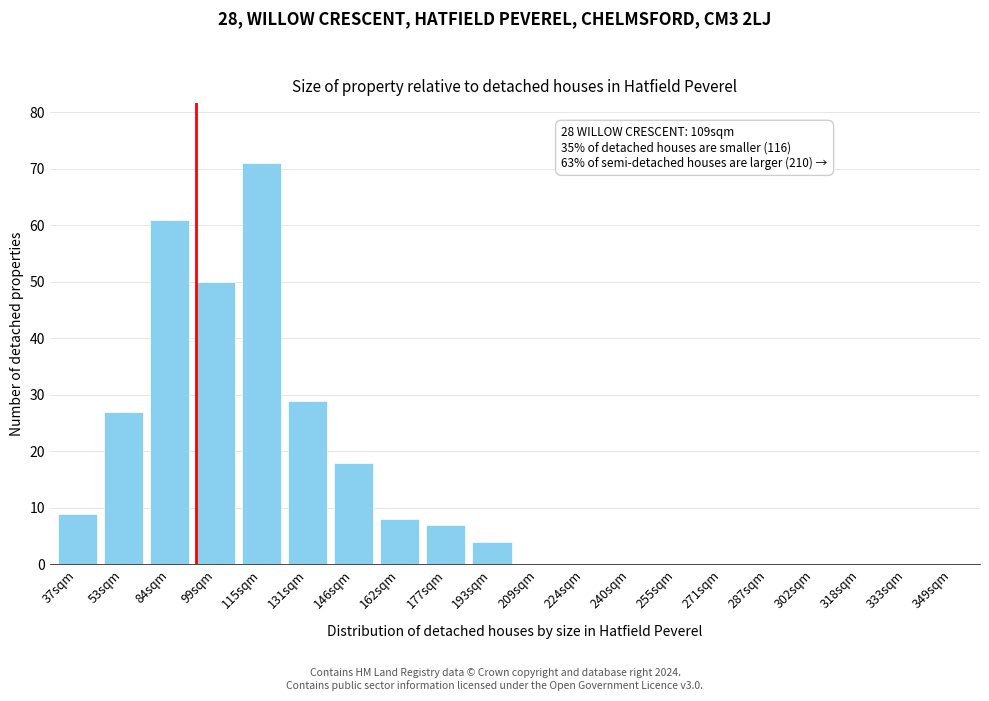

Reading right to left, list all the values displayed in this chart.

349sqm=0	333sqm=0	318sqm=0	302sqm=0	287sqm=0	271sqm=0	255sqm=0	240sqm=0	224sqm=0	209sqm=0	193sqm=4	177sqm=7	162sqm=8	146sqm=18	131sqm=29	115sqm=71	99sqm=50	84sqm=61	53sqm=27	37sqm=9